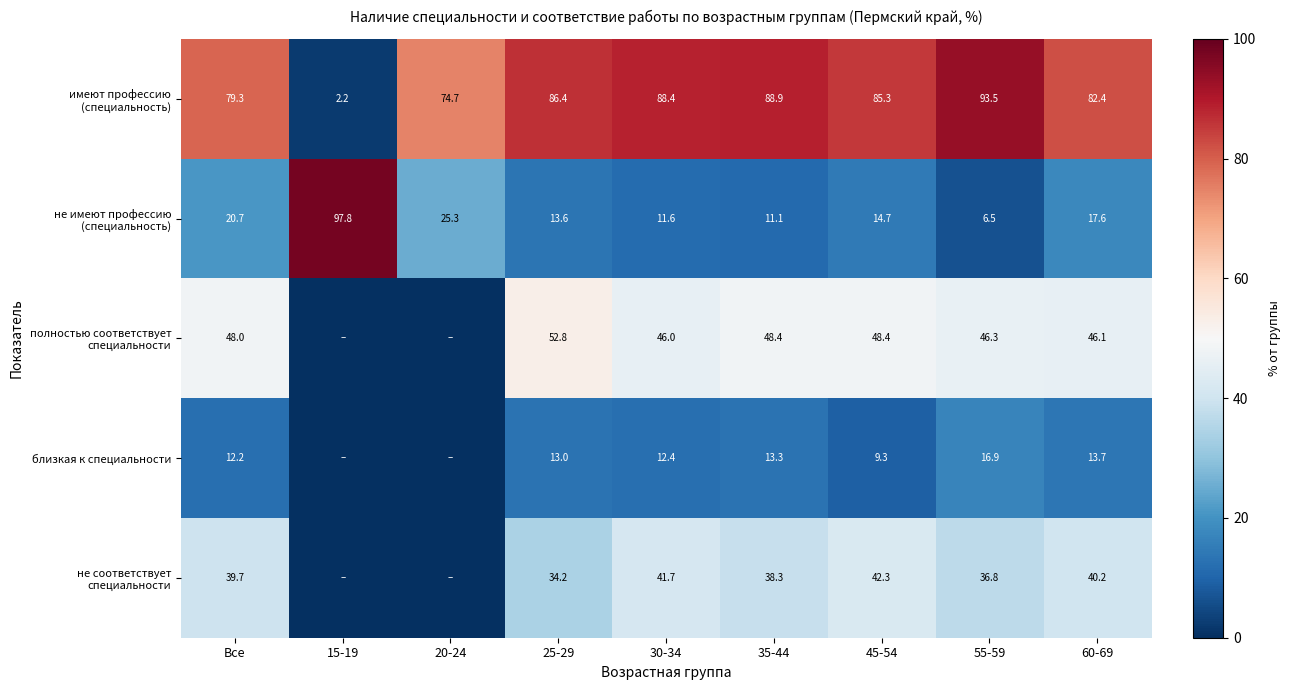

What is the difference between the maximum and second lowest values in the не имеют профессию (специальность) series?

86.7